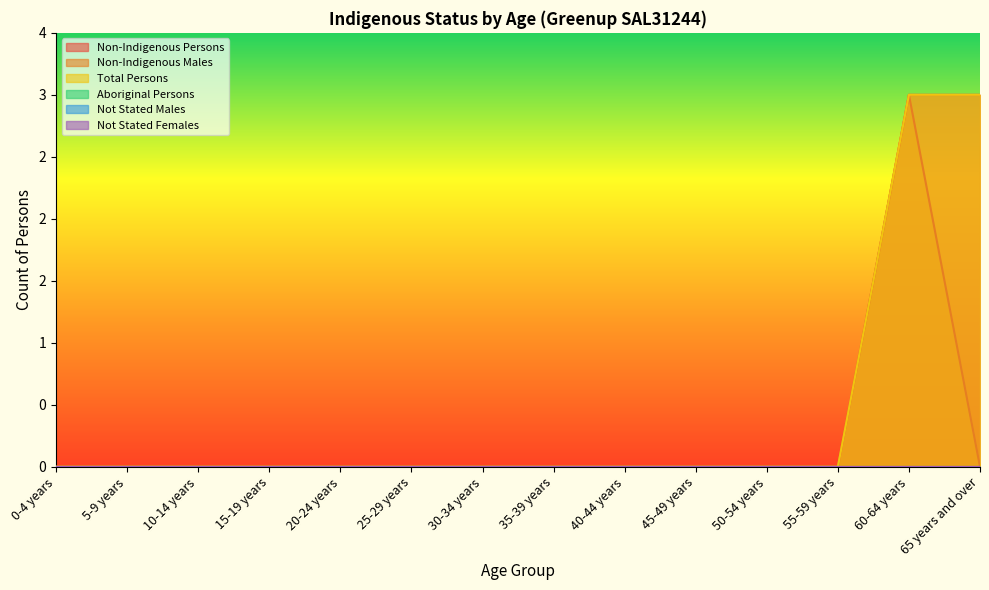

Does the chart display data point markers on the line(s)?

No